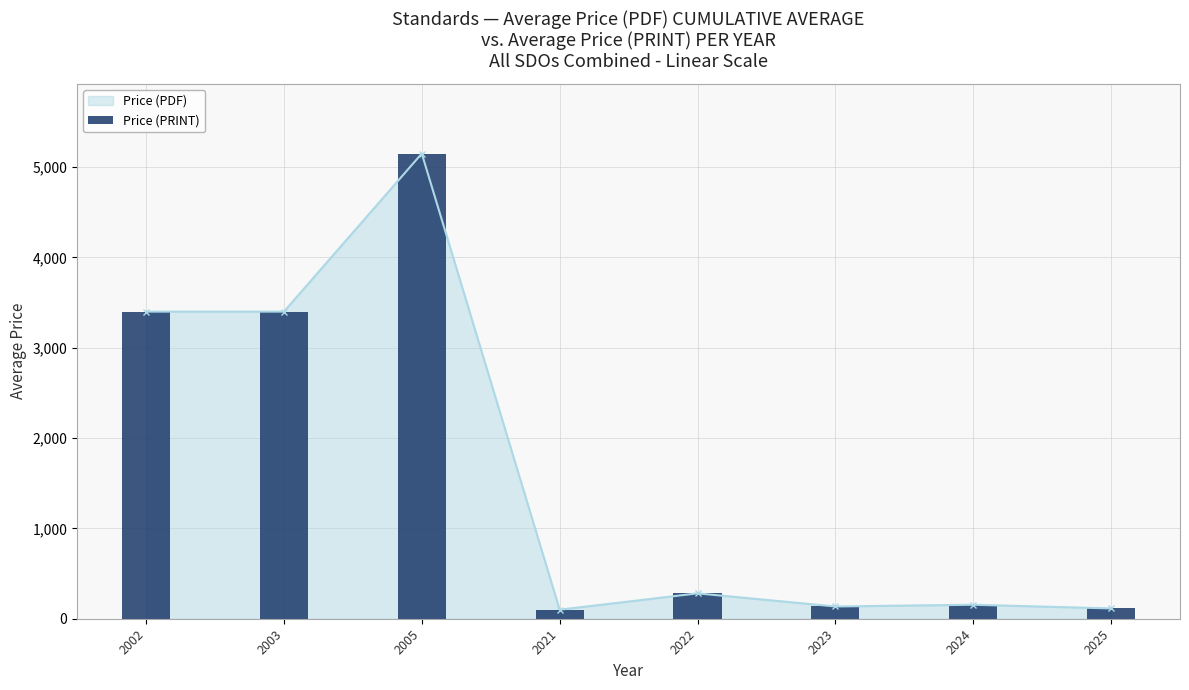

Rank the categories by value from highest to lowest.

2005, 2002, 2003, 2022, 2024, 2023, 2025, 2021